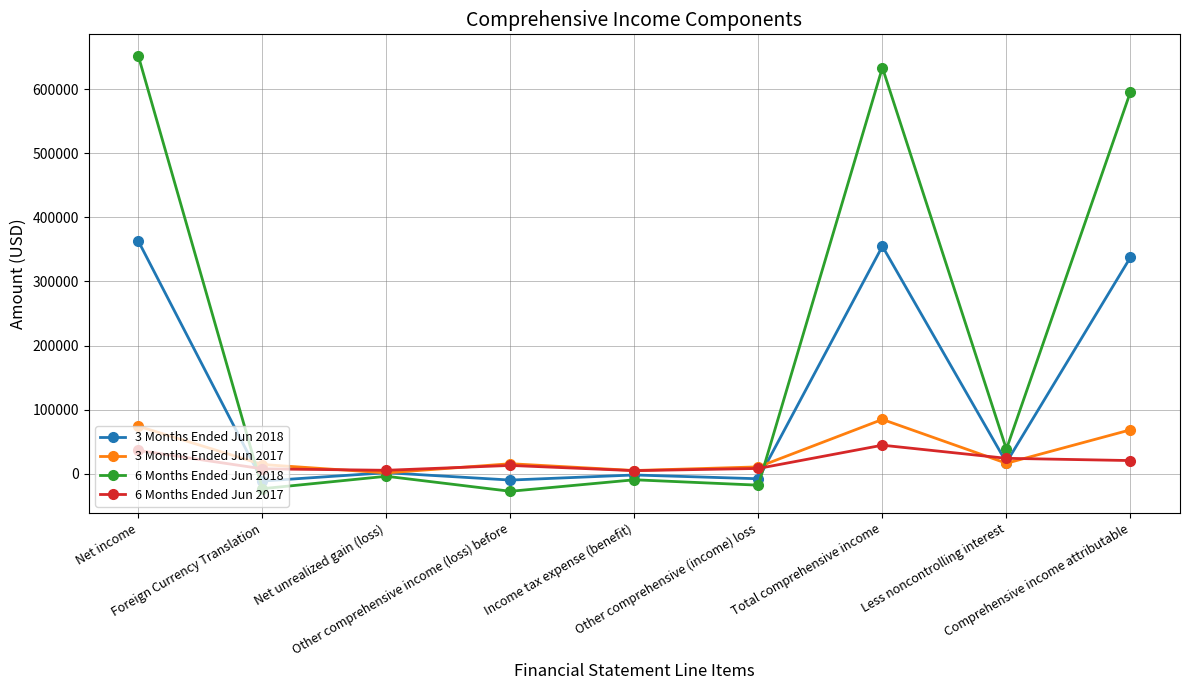

What is the minimum value shown in the chart?

-27492